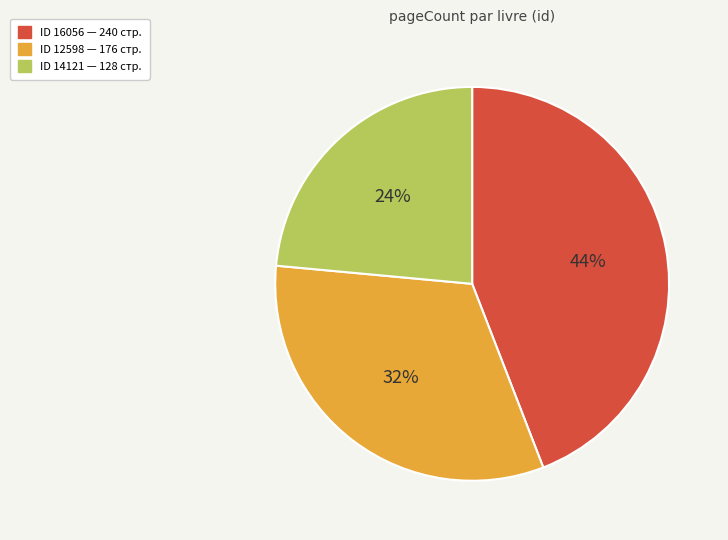

To the nearest percent, what is the average slice percentage?

33%